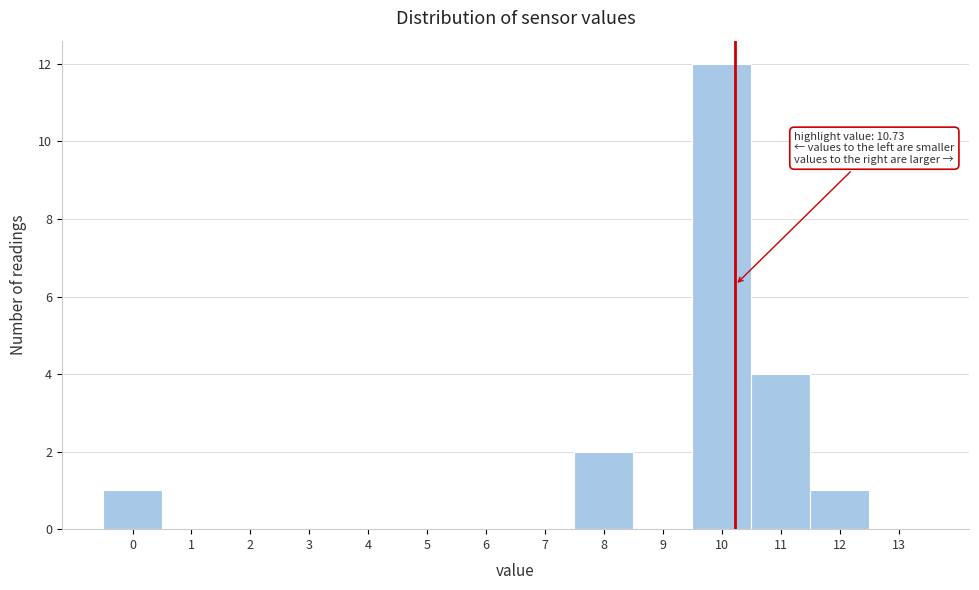

Reading left to right, extract all data points from this chart.

0=1	1=0	2=0	3=0	4=0	5=0	6=0	7=0	8=2	9=0	10=12	11=4	12=1	13=0